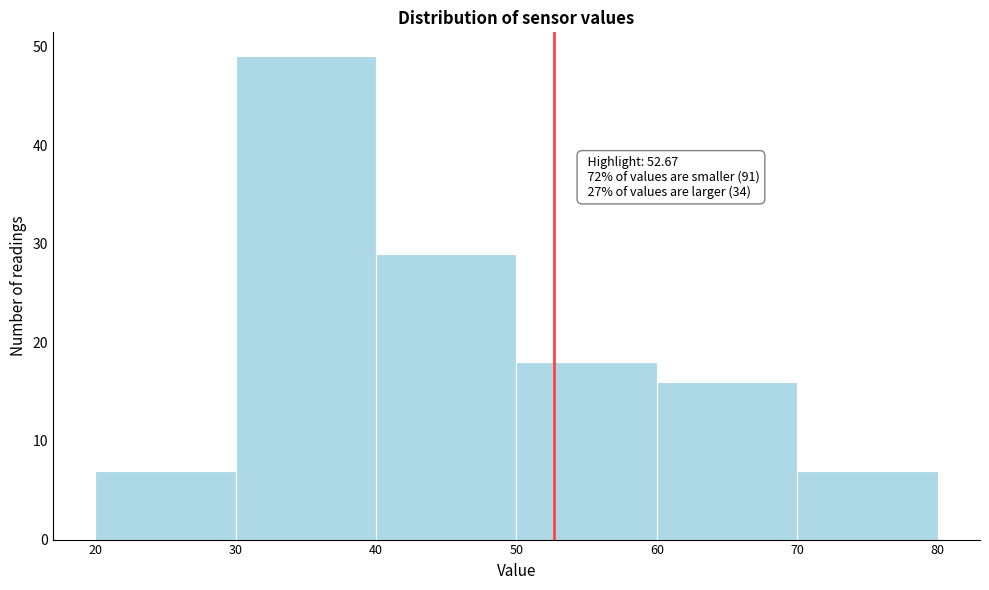

Which range on the x-axis has the tallest bar?

30 to 40